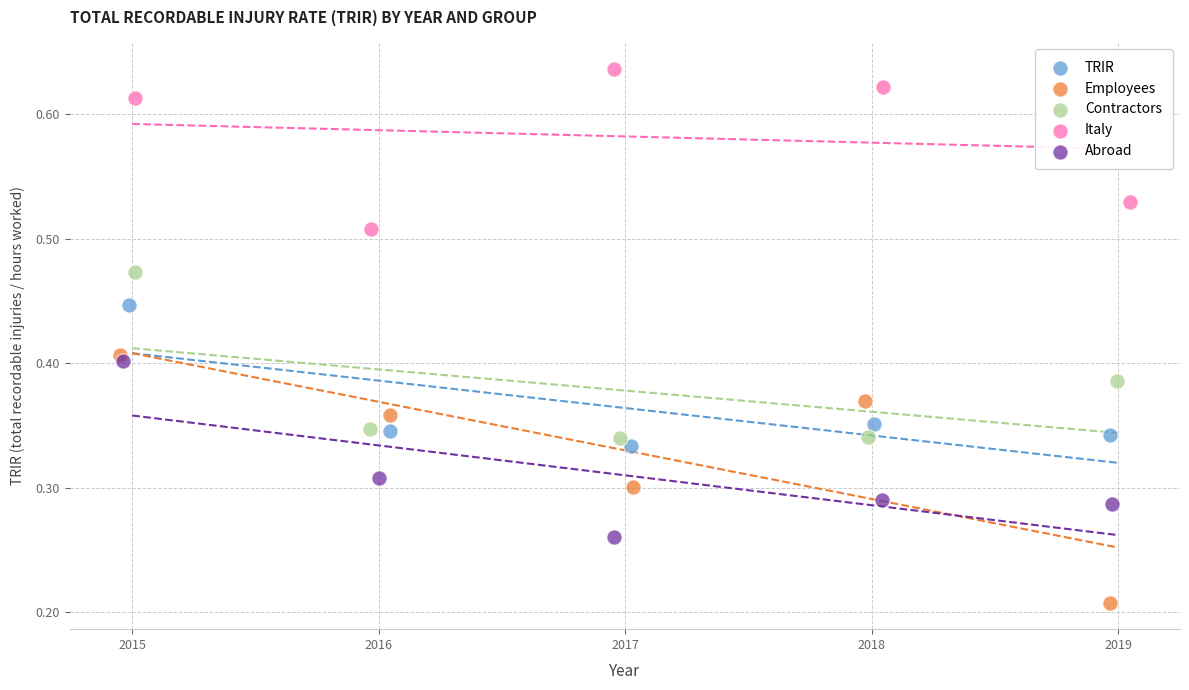

Which series contains the highest Y value?

Italy